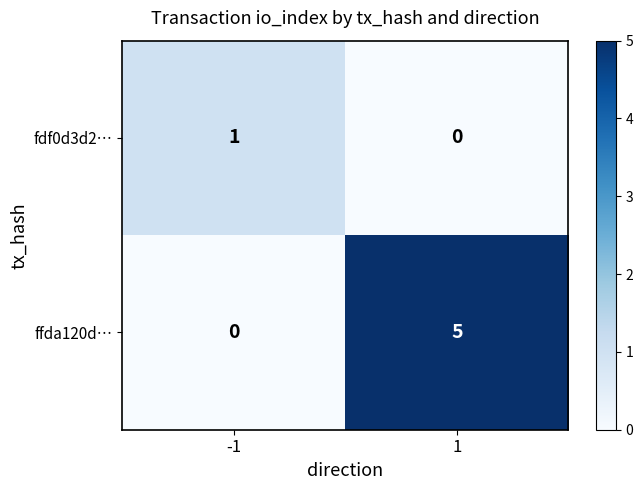

What is the total value across all series at 1?

5